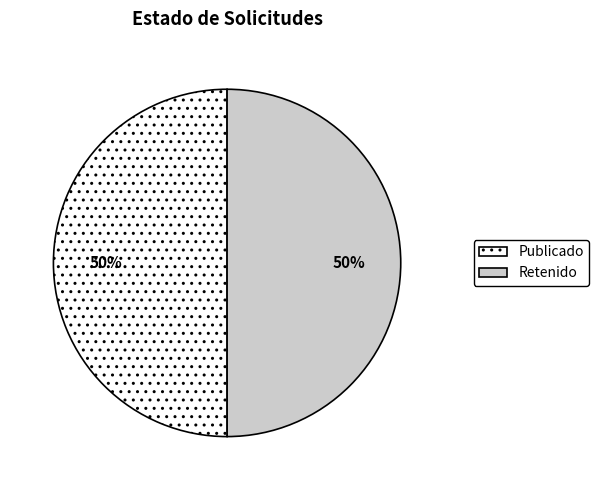

To the nearest percent, what is the average slice percentage?

50%